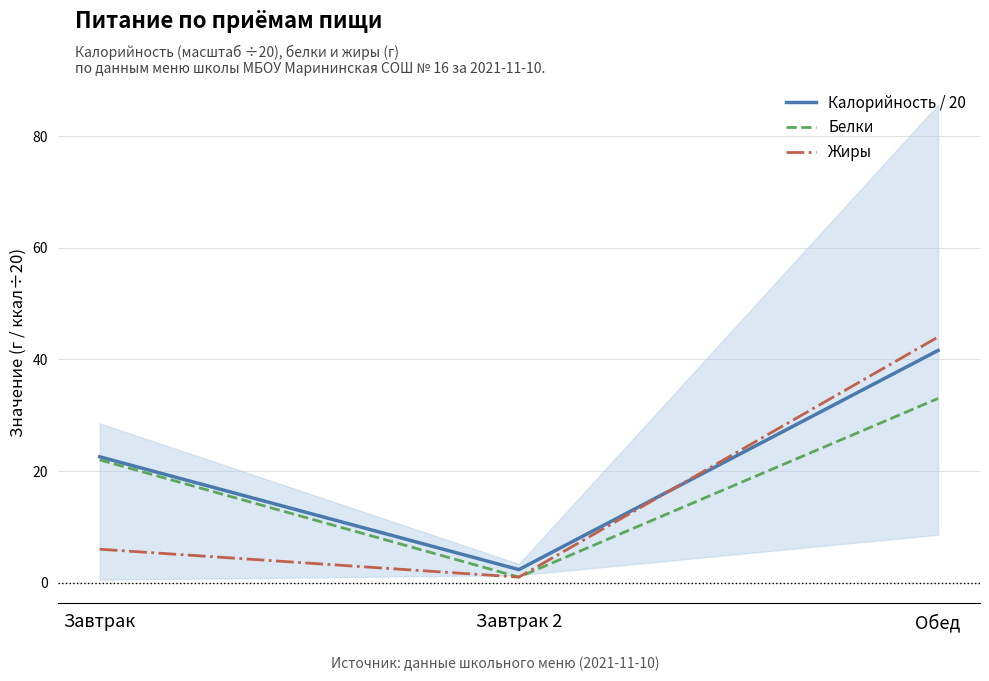

Rank the series by their average value, from highest to lowest.

Калорийность / 20, Белки, Жиры